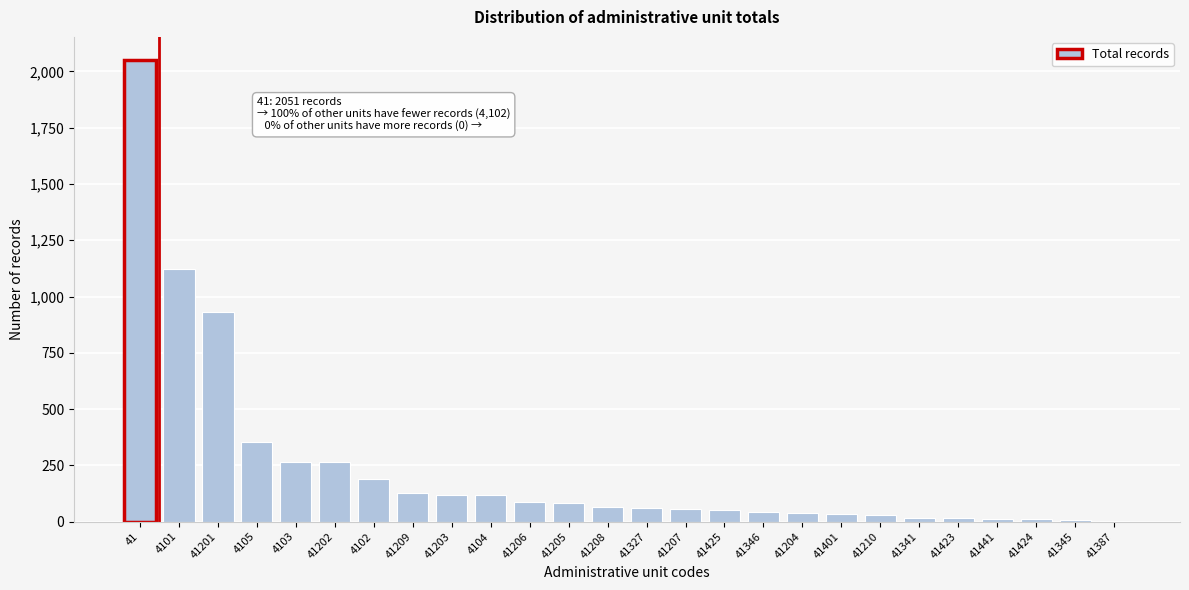

True or false: the data shows 117 at 4104.

True